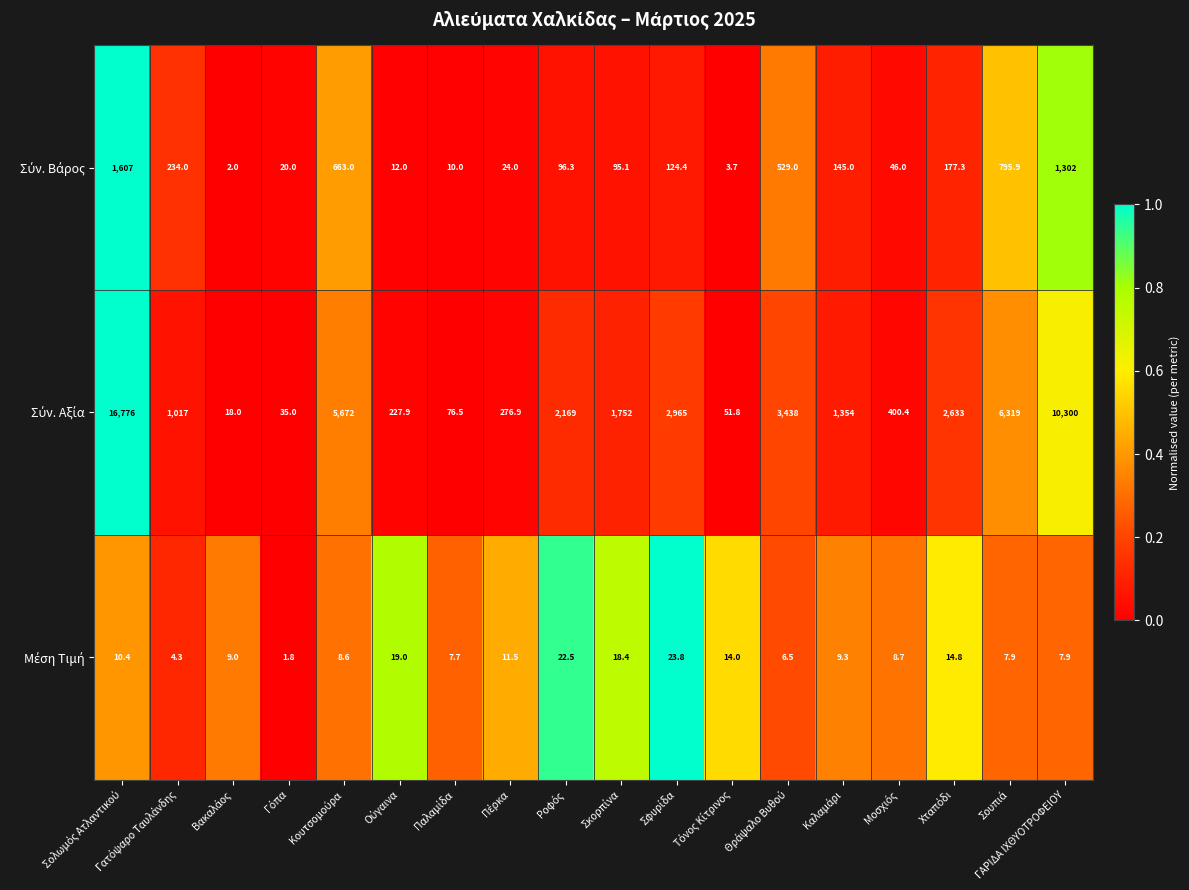

At how many categories does at least one series exceed 5732?

3